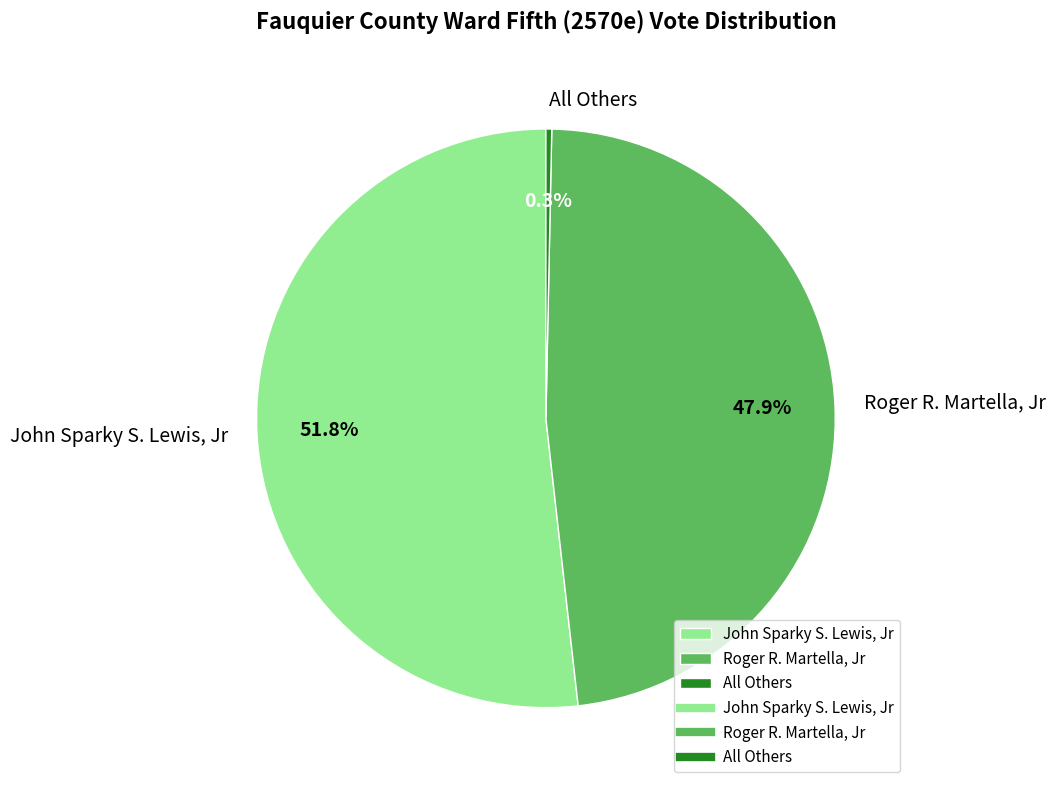

Which slice is the largest?

John Sparky S. Lewis, Jr